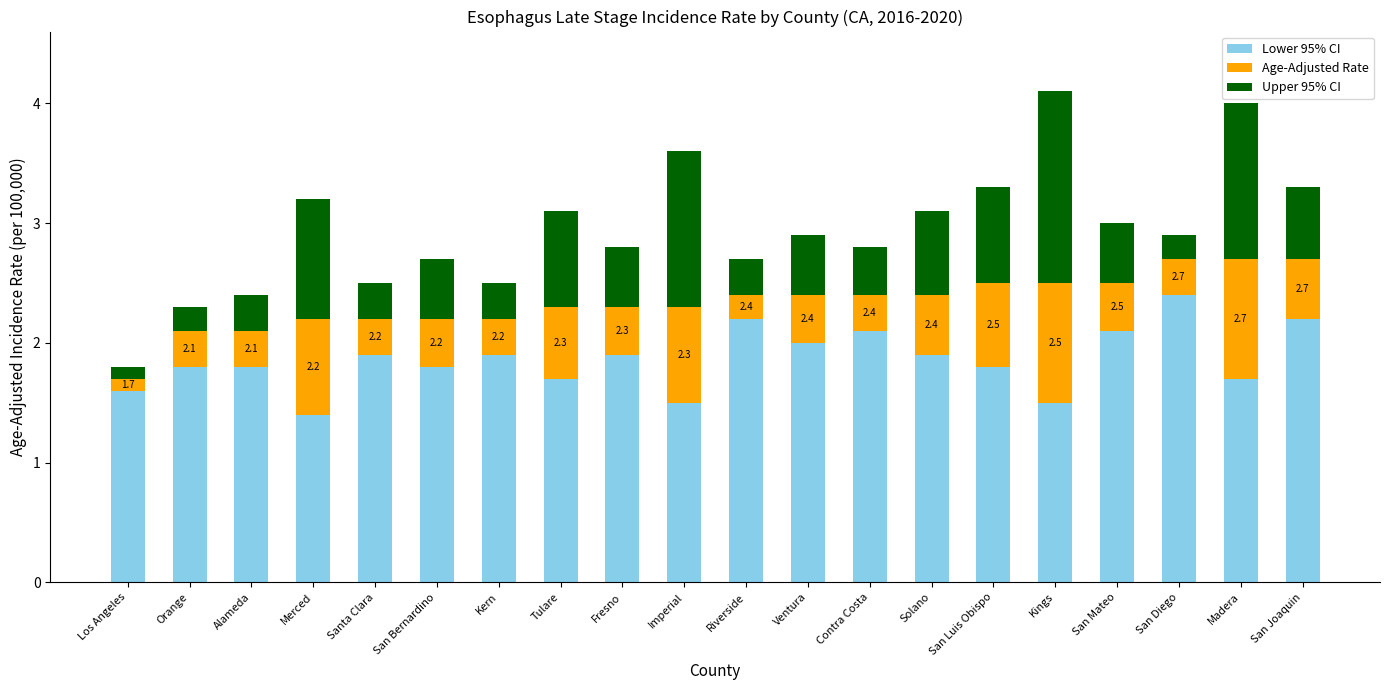

What is the difference between the maximum and second lowest values in the Lower 95% CI series?

0.9